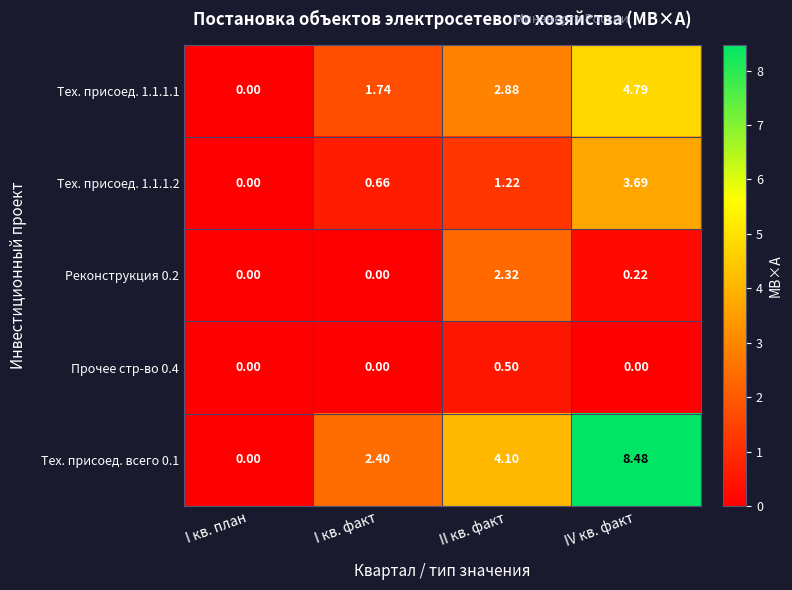

Rank the series by their maximum value, from lowest to highest.

Прочее стр-во 0.4, Реконструкция 0.2, Тех. присоед. 1.1.1.2, Тех. присоед. 1.1.1.1, Тех. присоед. всего 0.1